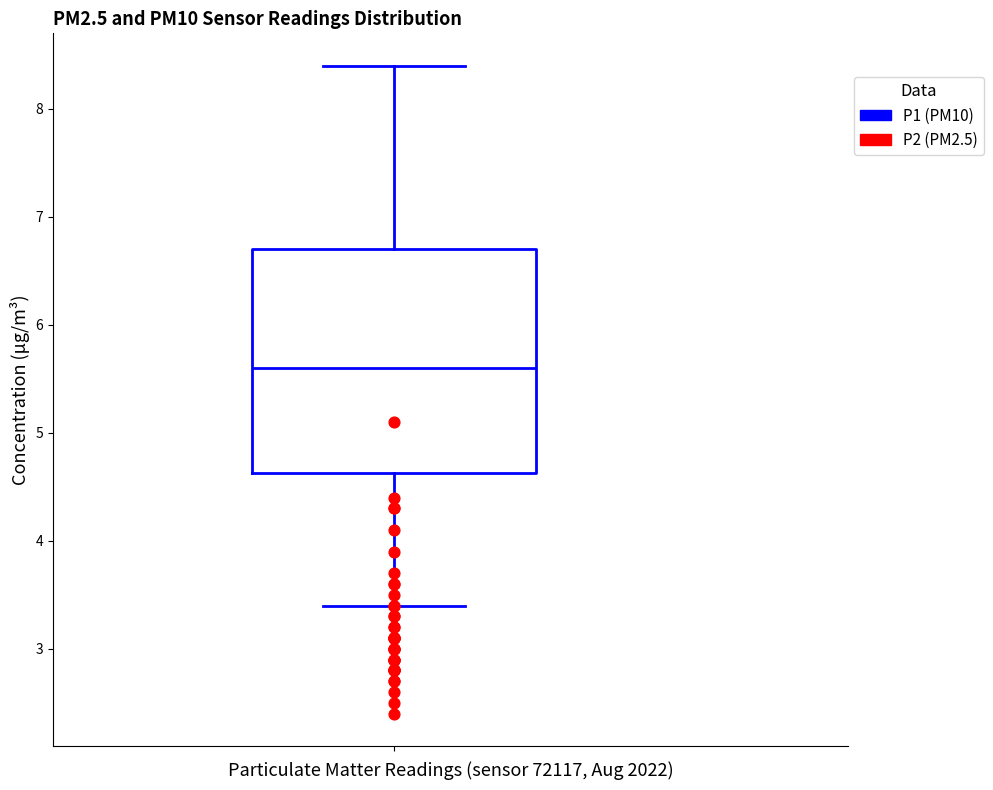

Where is the lower edge of the box on the y-axis? The values are not printed on the chart, so give them approximately, as read against the axis.

4.6